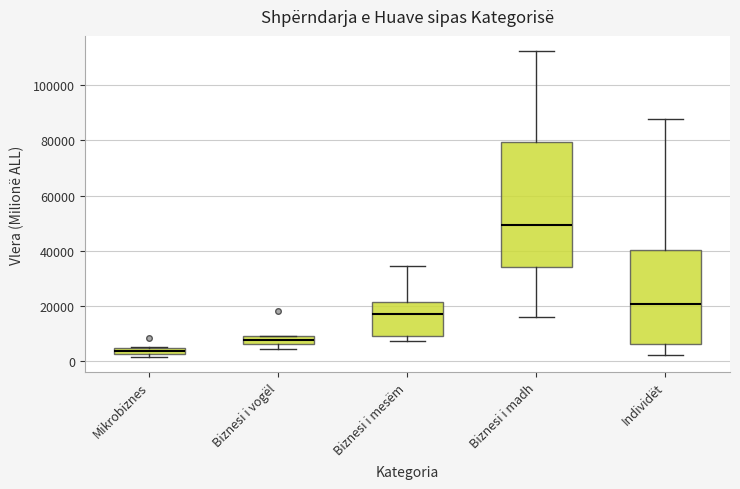

Where is the upper edge of the box for Mikrobiznes on the y-axis? The values are not printed on the chart, so give them approximately, as read against the axis.

4000